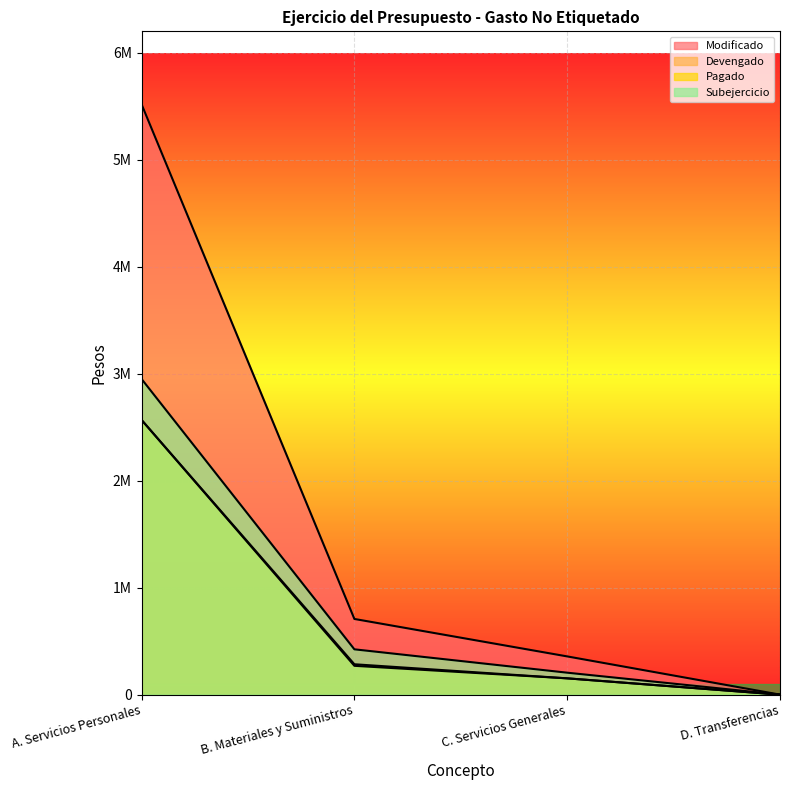

At which label does Modificado first exceed 707325?

A. Servicios Personales